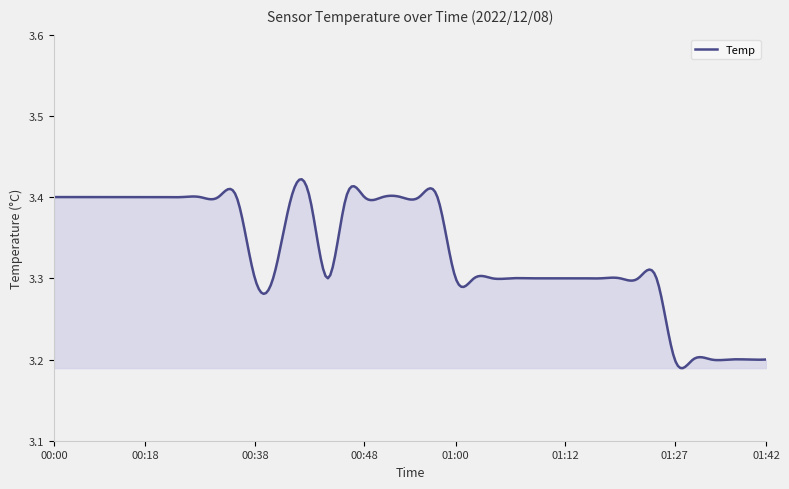

Is this an area chart (filled region under the line)?

Yes